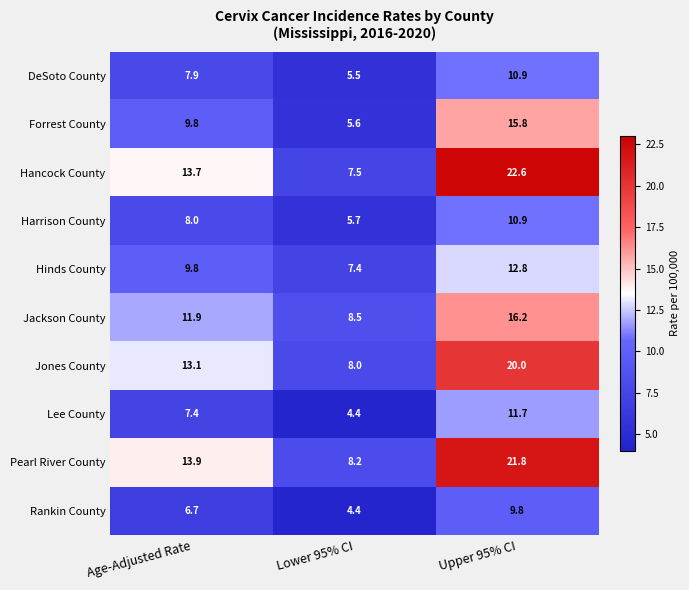

The value of Hancock County at Upper 95% CI is 6.4. True or false?

False